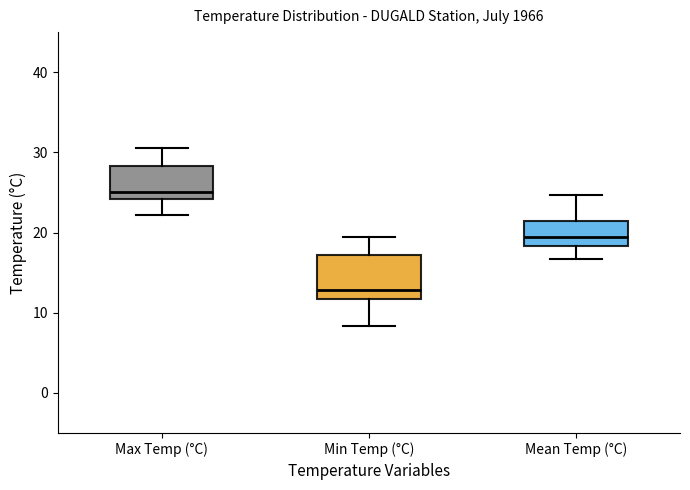

Where does the upper whisker of the box for Mean Temp (°C) end on the y-axis? The values are not printed on the chart, so give them approximately, as read against the axis.

25